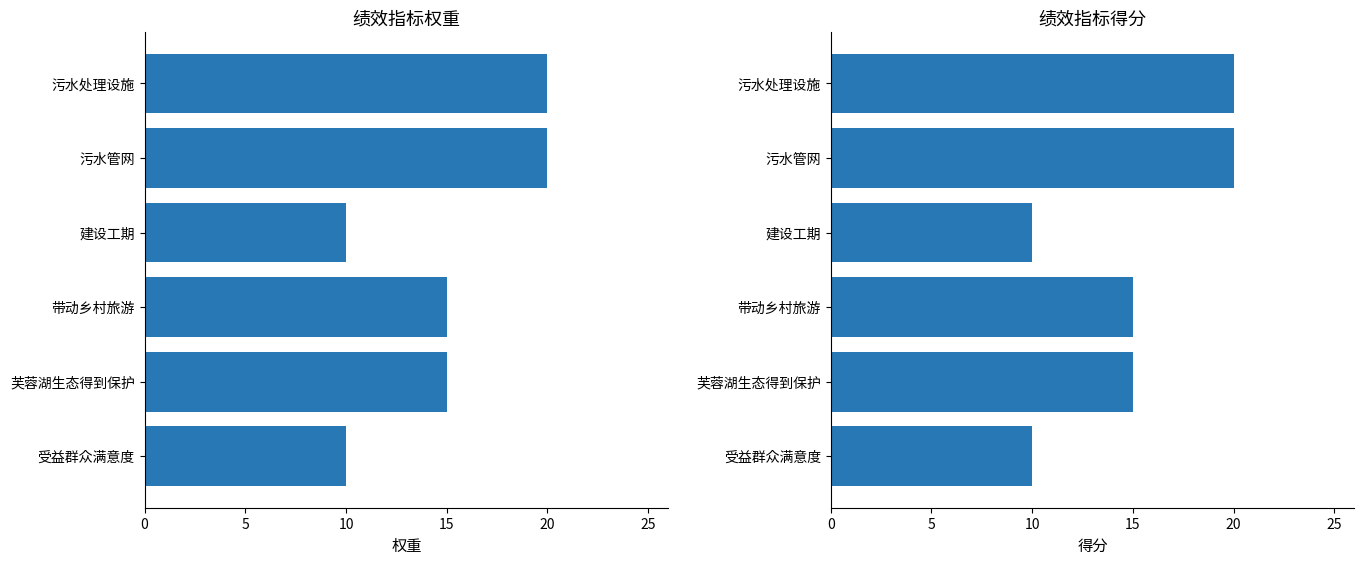

How many 指标权重 values are between 10 and 20?

6